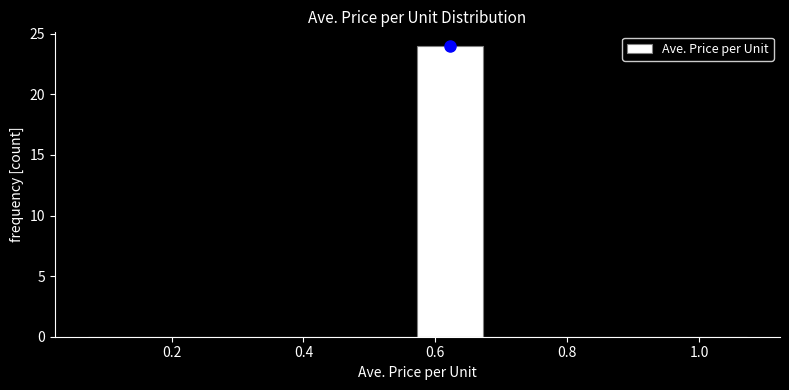

Reading left to right, list every bar in this chart as the range it spans on the x-axis followed by its height. Neither the bar edges nor the heights are printed on the chart, so give them approximately, as read against the axes.

0.08 to 0.18: 0
0.18 to 0.28: 0
0.28 to 0.38: 0
0.38 to 0.48: 0
0.48 to 0.58: 0
0.58 to 0.68: 24
0.68 to 0.78: 0
0.78 to 0.88: 0
0.88 to 0.98: 0
0.98 to 1.08: 0